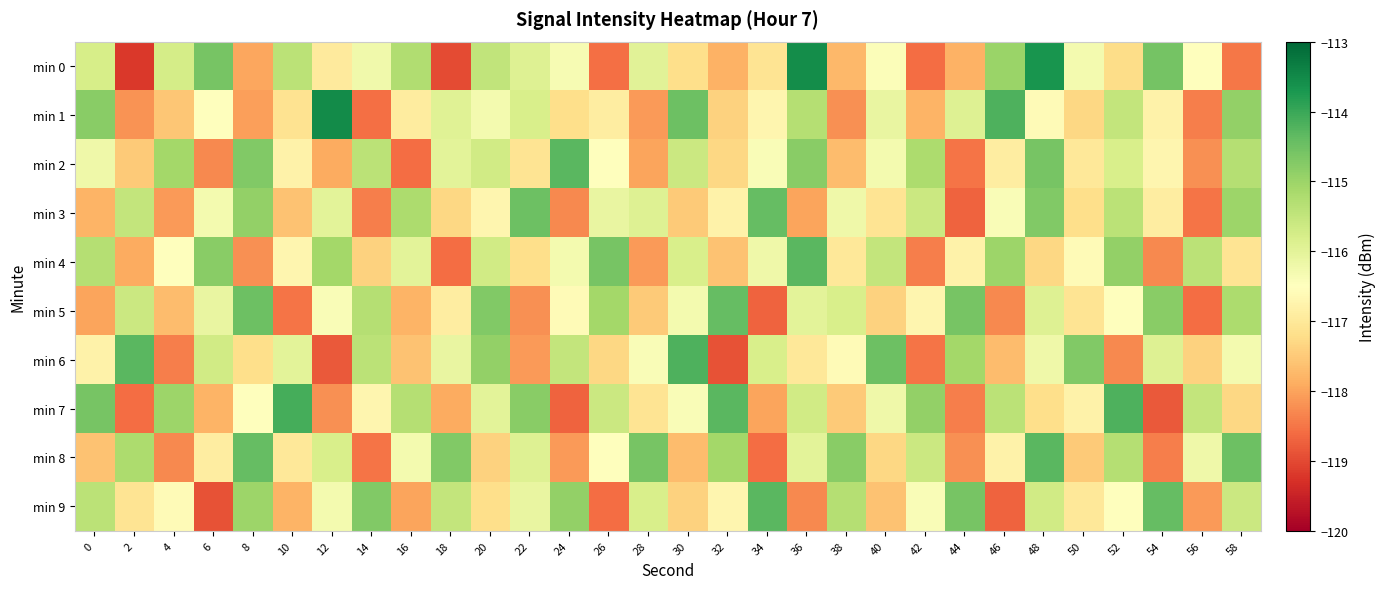

Between 34 and 36, which series saw the biggest shift?

min 9